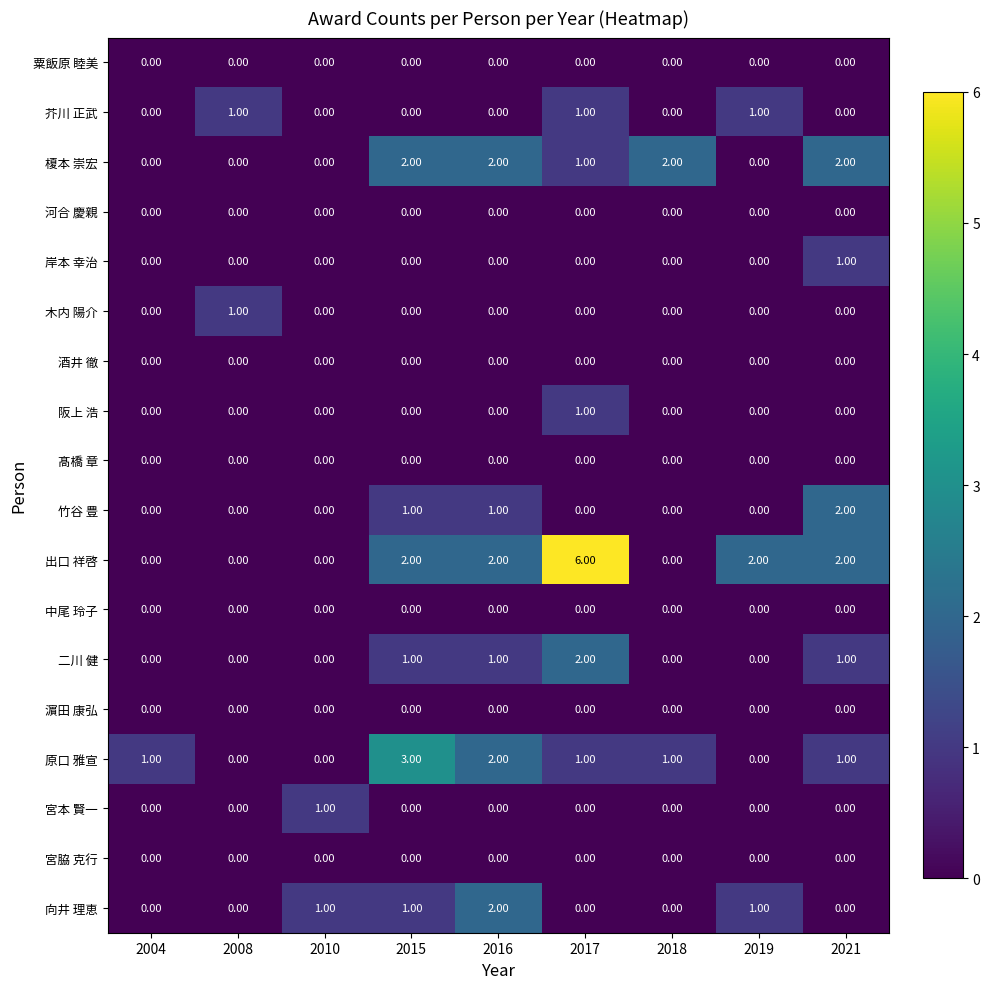

Which label corresponds to the largest value in the chart?

2017